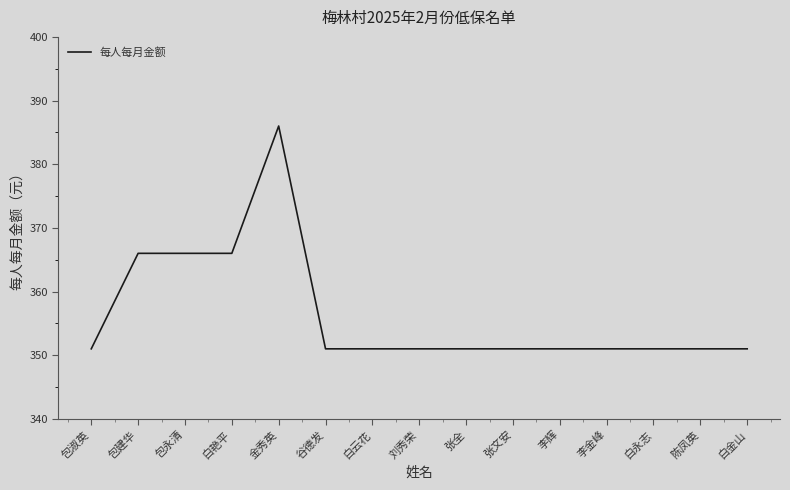

What position from the right is 金秀英?

11